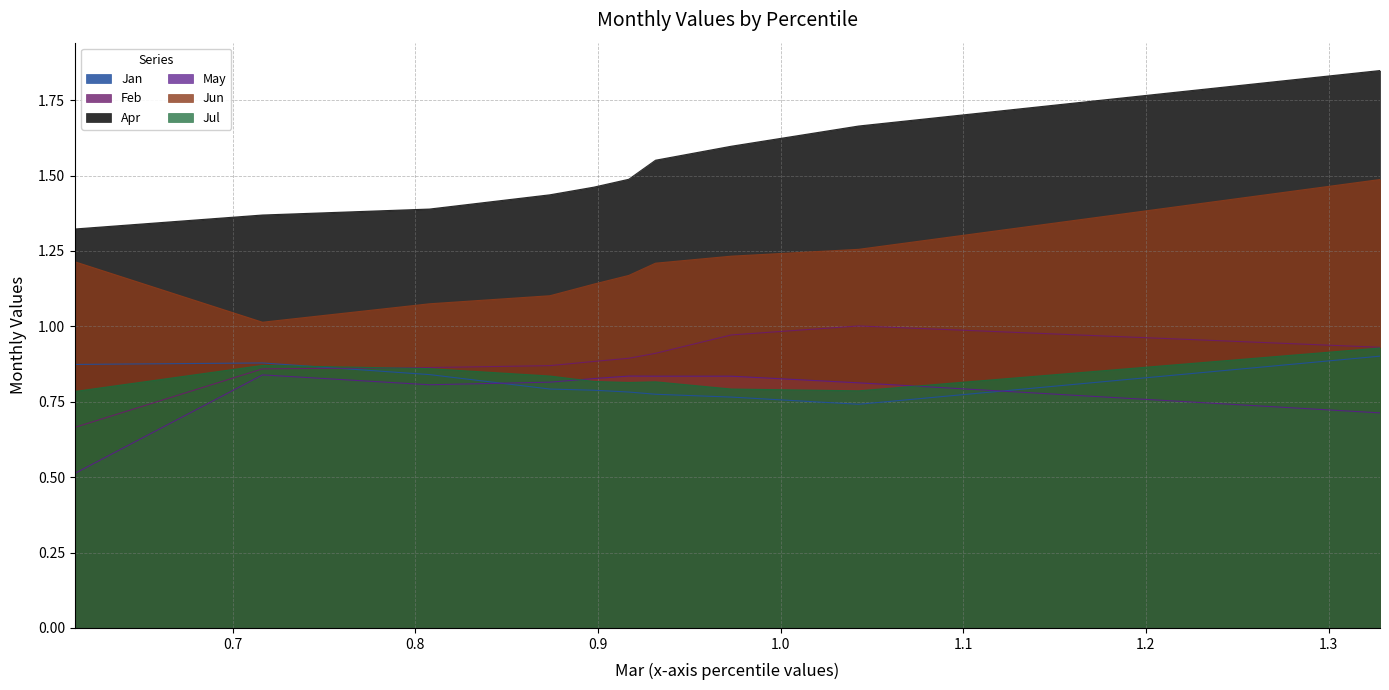

Reading left to right, extract all data points from this chart.

Jan: pct05=0.9	pct15=0.9	pct25=0.8	pct35=0.8	pct45=0.8	pct55=0.8	pct65=0.8	pct75=0.8	pct85=0.7	pct95=0.9
Feb: pct05=0.7	pct15=0.9	pct25=0.9	pct35=0.9	pct45=0.9	pct55=0.9	pct65=0.9	pct75=1.0	pct85=1.0	pct95=0.9
Apr: pct05=1.3	pct15=1.4	pct25=1.4	pct35=1.4	pct45=1.5	pct55=1.5	pct65=1.6	pct75=1.6	pct85=1.7	pct95=1.8
May: pct05=0.5	pct15=0.8	pct25=0.8	pct35=0.8	pct45=0.8	pct55=0.8	pct65=0.8	pct75=0.8	pct85=0.8	pct95=0.7
Jun: pct05=1.2	pct15=1.0	pct25=1.1	pct35=1.1	pct45=1.1	pct55=1.2	pct65=1.2	pct75=1.2	pct85=1.3	pct95=1.5
Jul: pct05=0.8	pct15=0.9	pct25=0.9	pct35=0.8	pct45=0.8	pct55=0.8	pct65=0.8	pct75=0.8	pct85=0.8	pct95=0.9